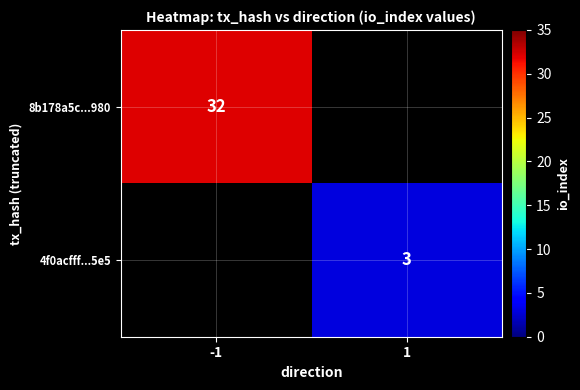

The value of 4f0acfff...5e5 at 1 is 3. True or false?

True